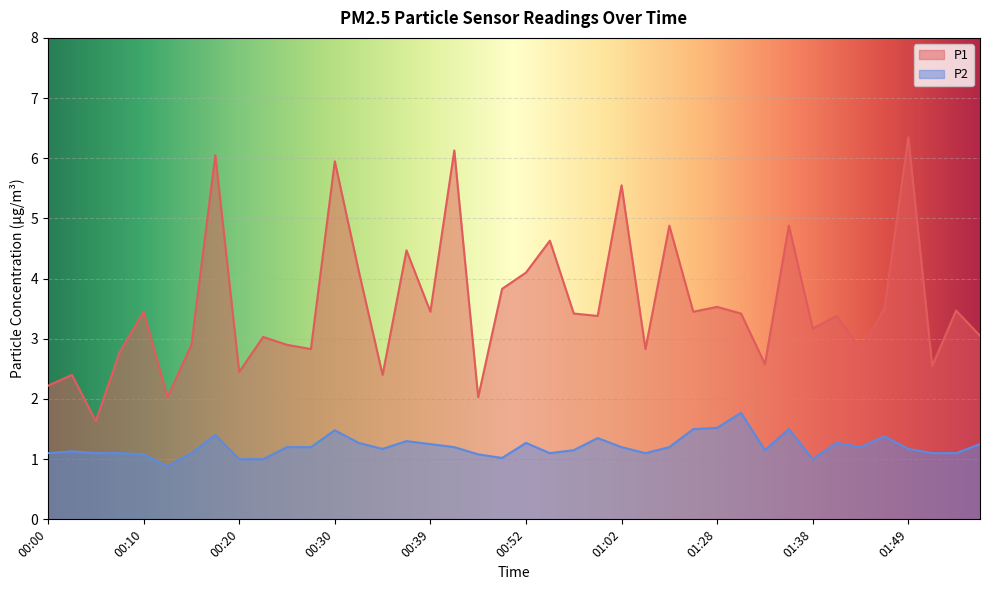

What is the average value of the P1 series?

3.6